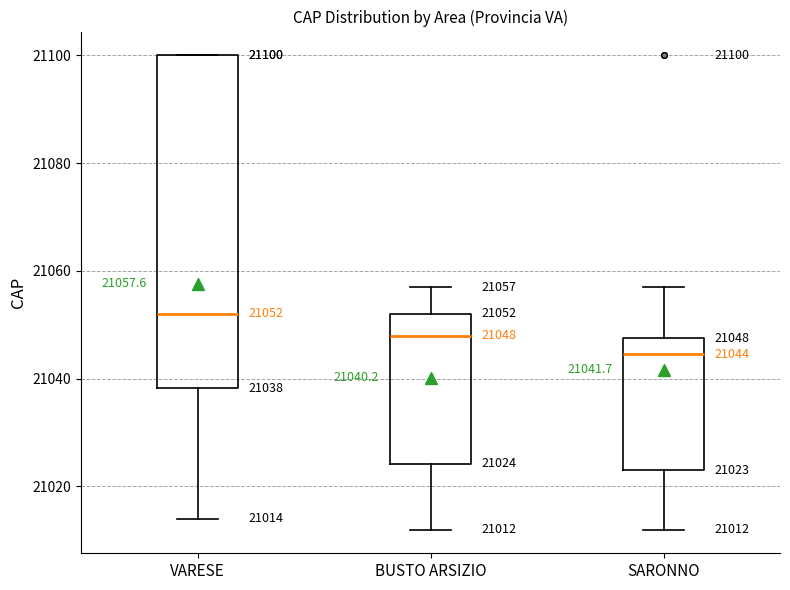

Which box is the tallest, from its lower edge to its upper edge?

VARESE